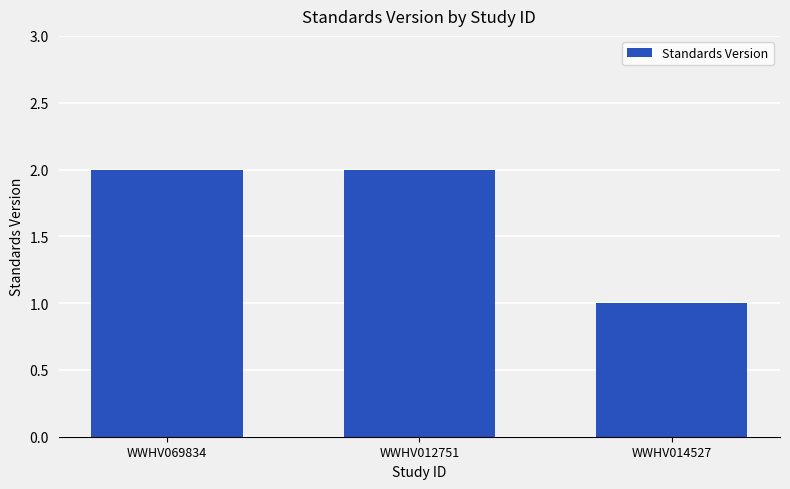

How many bars are there in total?

3